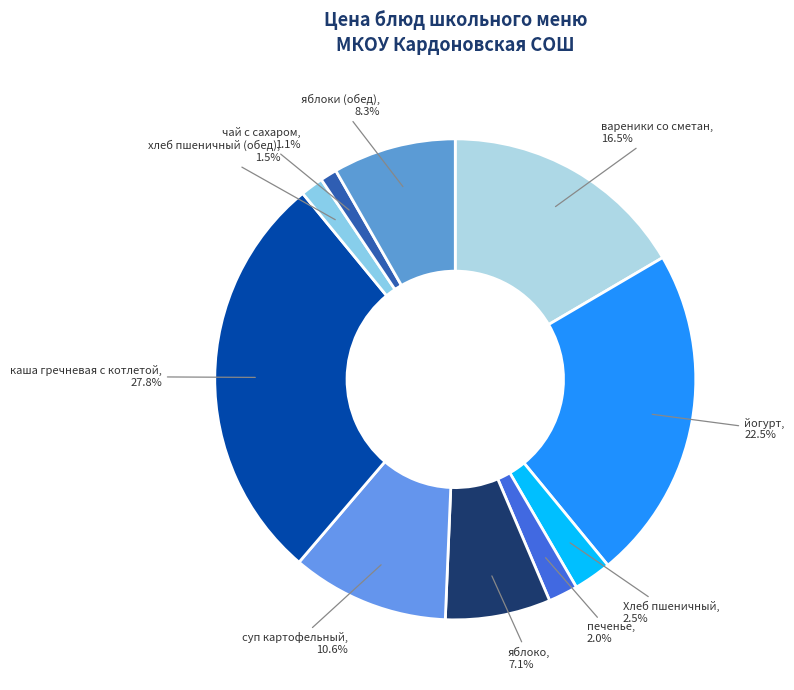

What is the smallest slice in the pie chart?

чай с сахаром